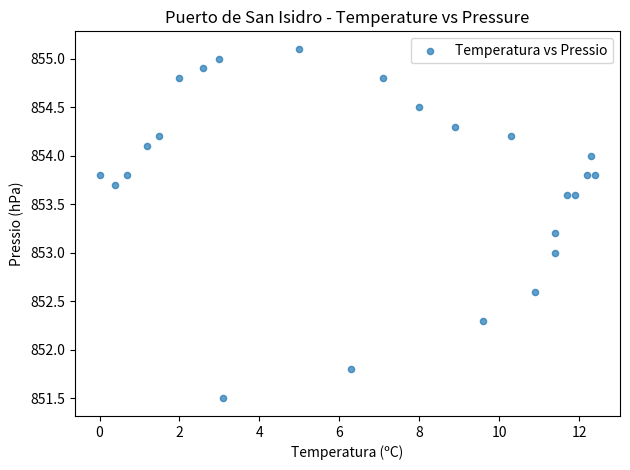

What is the range of Y values (max minus min)?

3.6